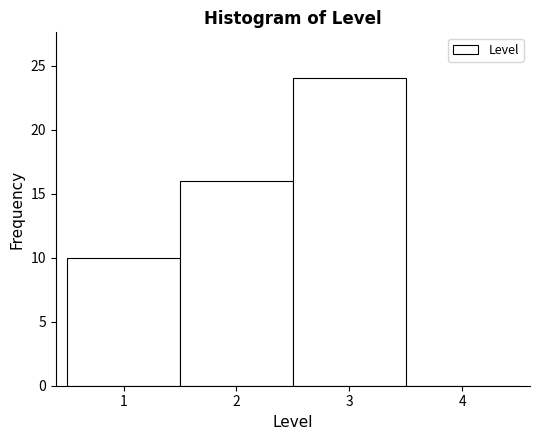

How tall is the bar that spans 0.5 to 1.5 on the x-axis? The values are not printed on the chart, so give them approximately, as read against the axis.

10